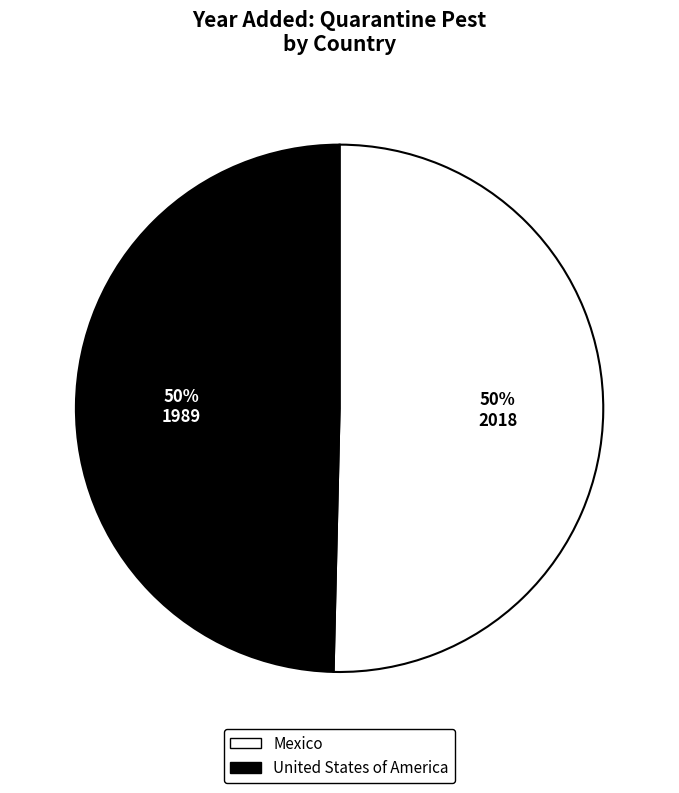

What percentage is the Mexico slice, to the nearest percent?

50%